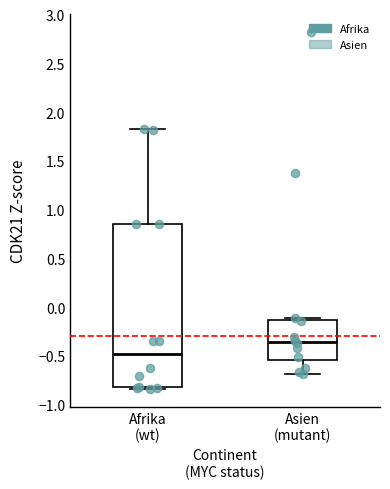

Where does the upper whisker of the box for Afrika (wt) end on the y-axis? The values are not printed on the chart, so give them approximately, as read against the axis.

1.85